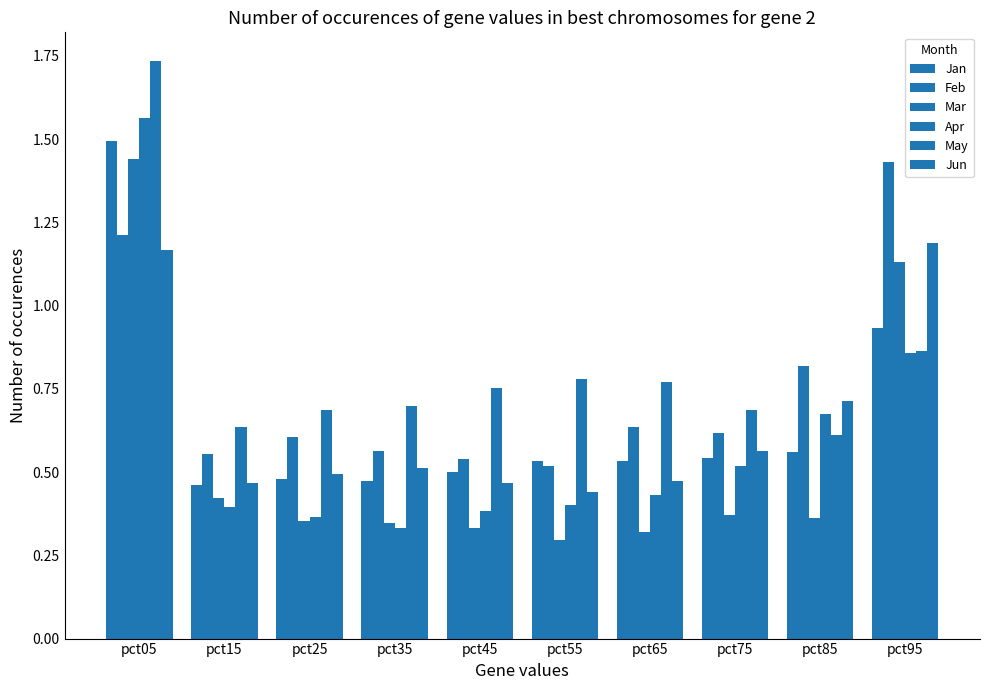

Reading left to right, extract all data points from this chart.

Jan: 1.5	0.5	0.5	0.5	0.5	0.5	0.5	0.5	0.6	0.9
Feb: 1.2	0.6	0.6	0.6	0.5	0.5	0.6	0.6	0.8	1.4
Mar: 1.4	0.4	0.4	0.3	0.3	0.3	0.3	0.4	0.4	1.1
Apr: 1.6	0.4	0.4	0.3	0.4	0.4	0.4	0.5	0.7	0.9
May: 1.7	0.6	0.7	0.7	0.8	0.8	0.8	0.7	0.6	0.9
Jun: 1.2	0.5	0.5	0.5	0.5	0.4	0.5	0.6	0.7	1.2